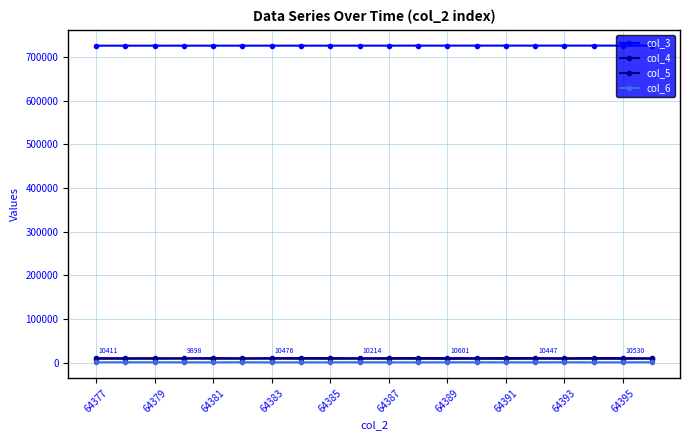

How many series are shown in this chart?

4